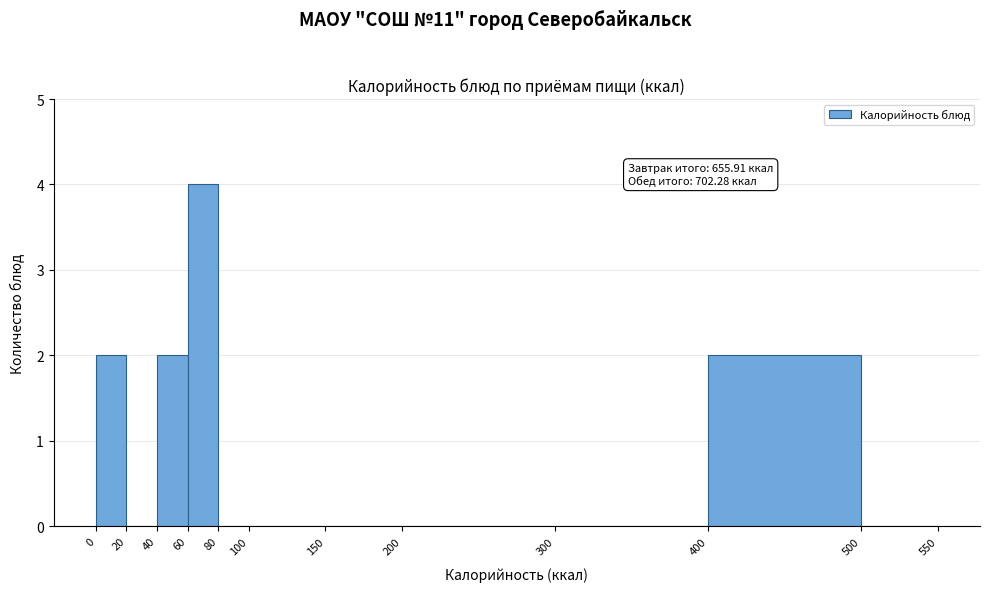

Which range on the x-axis has the tallest bar?

60 to 80